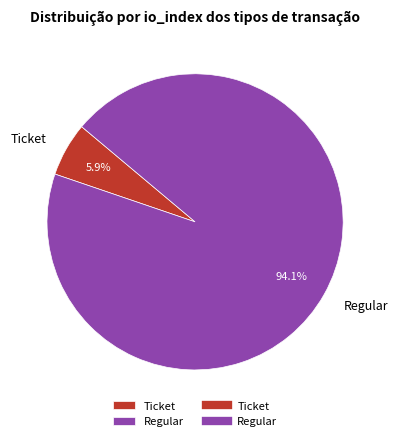

What percentage do Ticket and Regular together represent?

100.0%